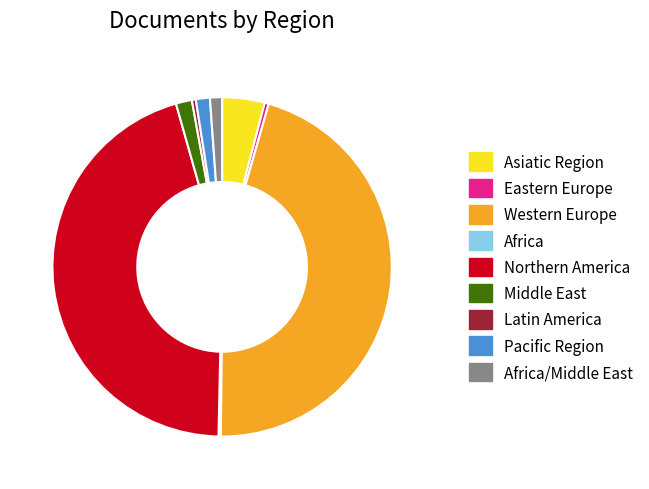

True or false: Latin America accounts for 0% of the total.

True